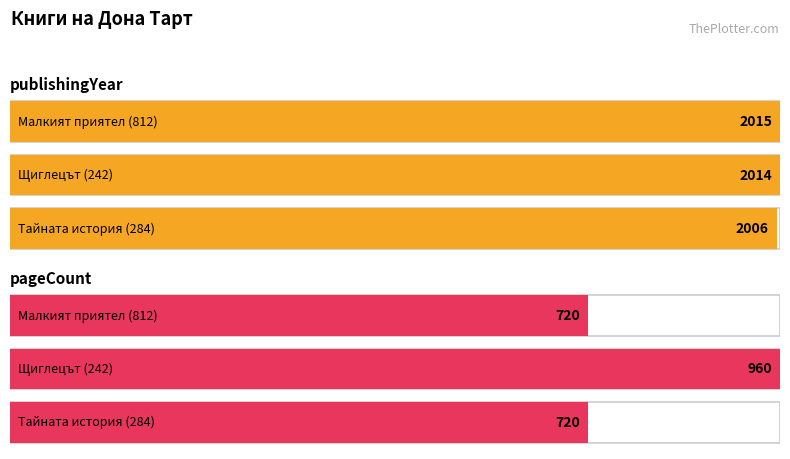

Rank the categories by pageCount value from lowest to highest.

Малкият приятел (812), Тайната история (284), Щиглецът (242)